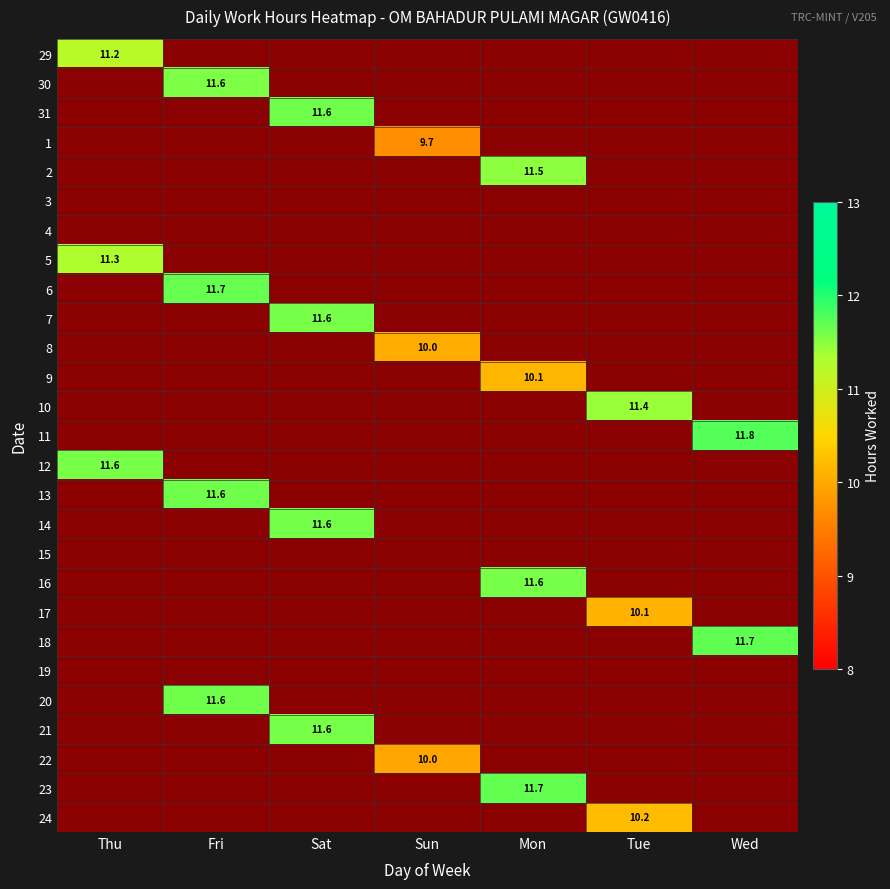

What is the minimum value shown in the chart?

9.7